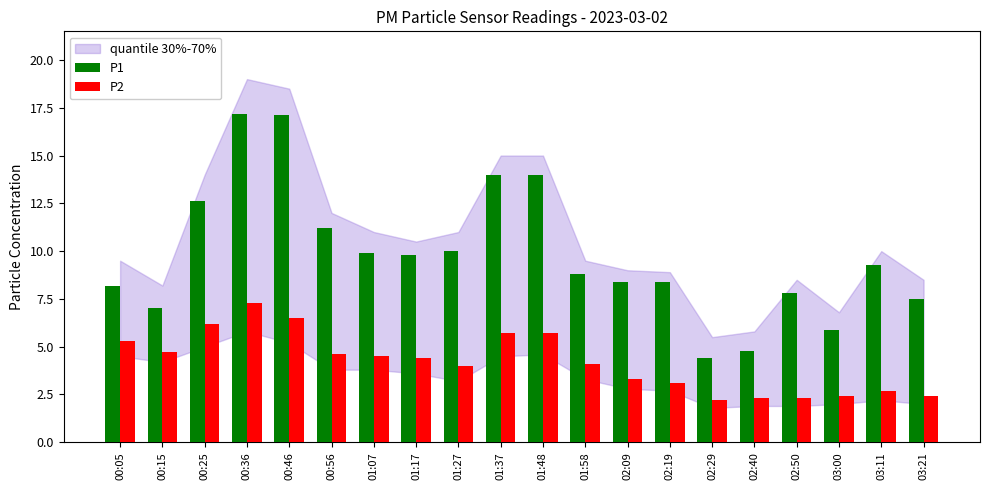

Is it true that P2 equals 1.1 at 02:09?

False